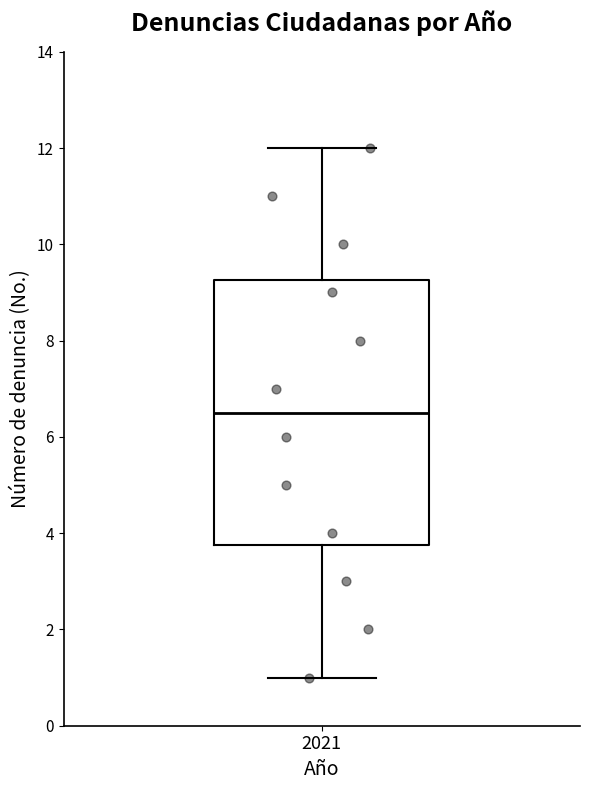

Where is the upper edge of the box at x = 2021 on the y-axis? The values are not printed on the chart, so give them approximately, as read against the axis.

9.2